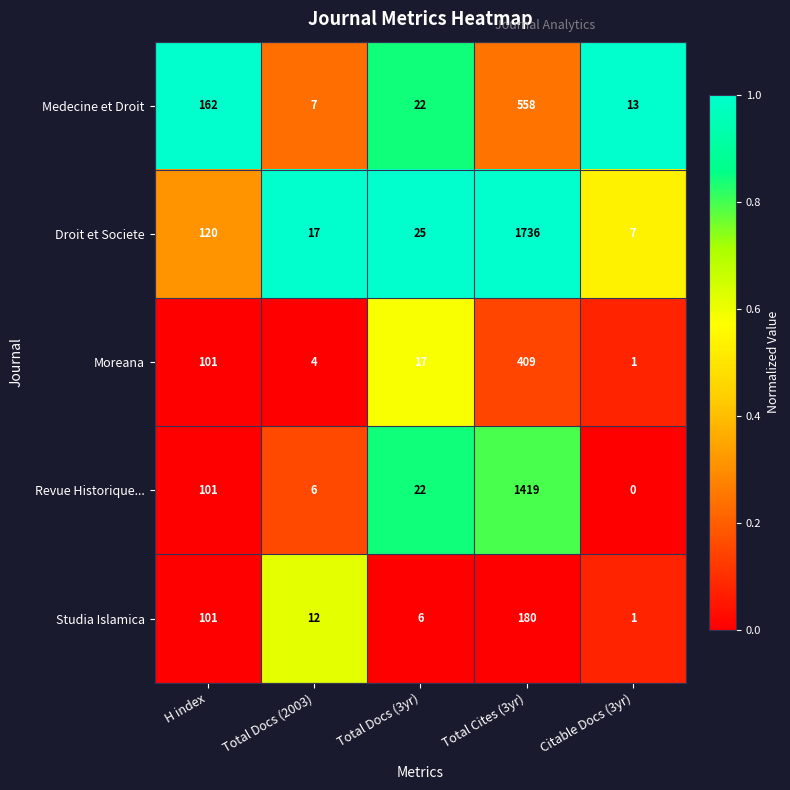

Reading left to right, extract all data points from this chart.

Medecine et Droit: H index=162	Total Docs (2003)=7	Total Docs (3yr)=22	Total Cites (3yr)=558	Citable Docs (3yr)=13
Droit et Societe: H index=120	Total Docs (2003)=17	Total Docs (3yr)=25	Total Cites (3yr)=1736	Citable Docs (3yr)=7
Moreana: H index=101	Total Docs (2003)=4	Total Docs (3yr)=17	Total Cites (3yr)=409	Citable Docs (3yr)=1
Revue Historique...: H index=101	Total Docs (2003)=6	Total Docs (3yr)=22	Total Cites (3yr)=1419	Citable Docs (3yr)=0
Studia Islamica: H index=101	Total Docs (2003)=12	Total Docs (3yr)=6	Total Cites (3yr)=180	Citable Docs (3yr)=1